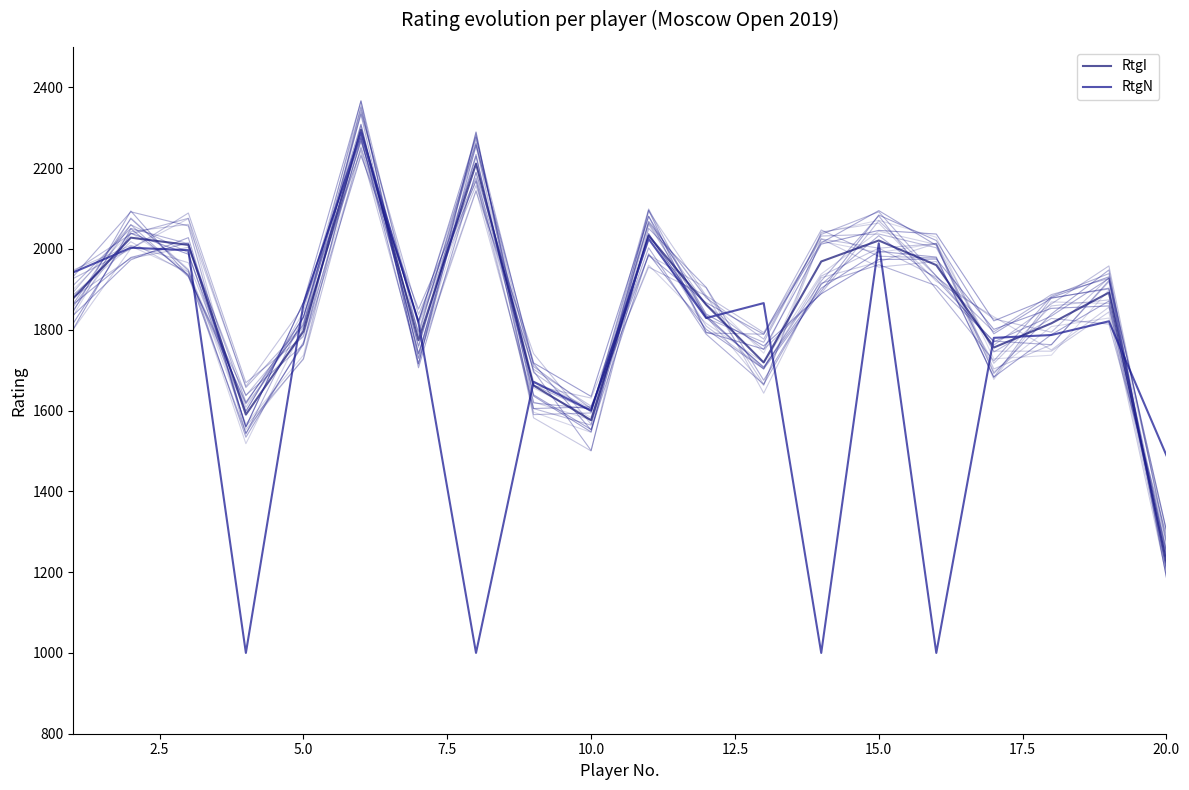

What is the difference between the second highest and minimum values in the RtgN series?

1025